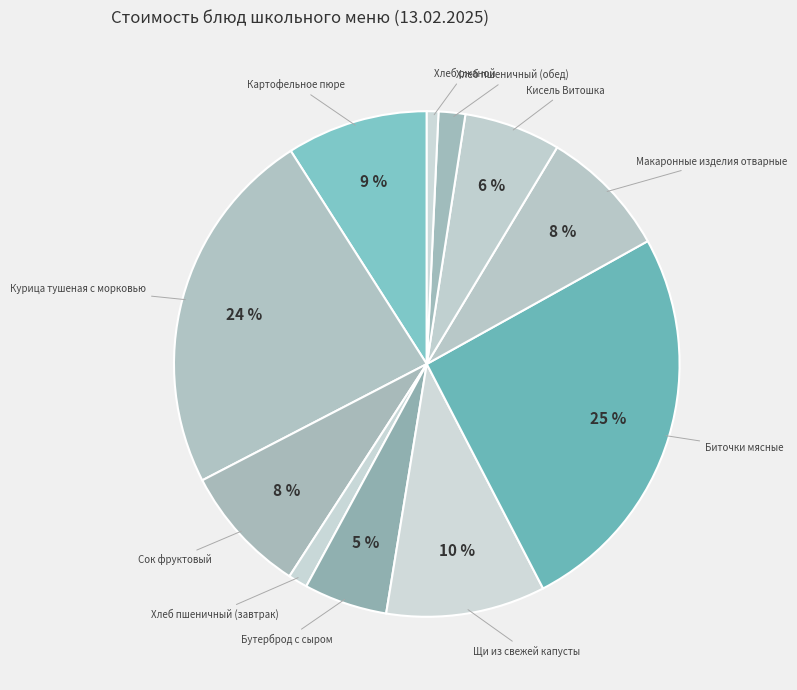

To the nearest percent, what is the average slice percentage?

9%